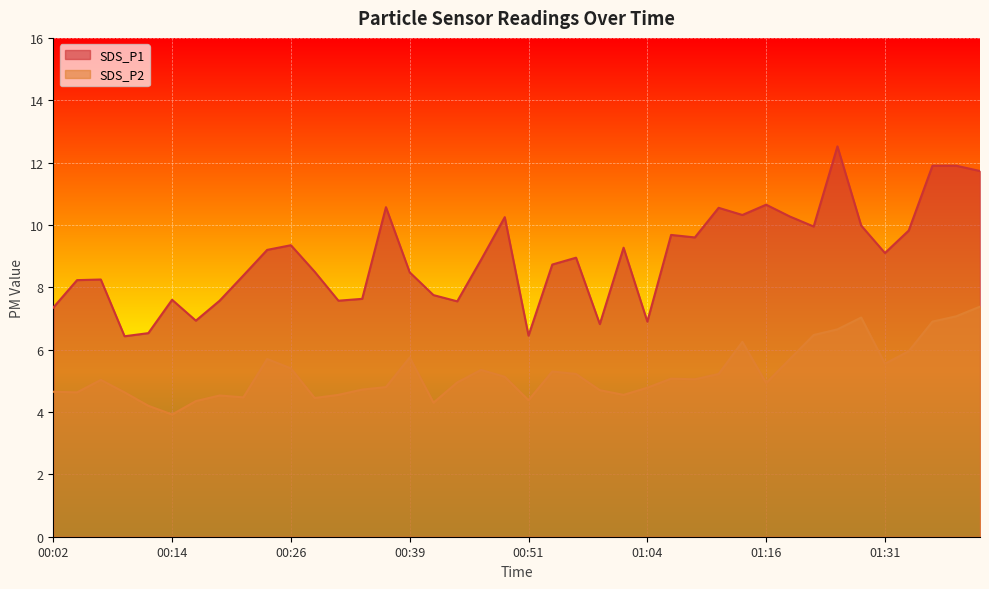

Rank the categories by SDS_P2 value from lowest to highest.

00:14, 00:12, 00:41, 00:17, 00:51, 00:29, 00:22, 00:19, 00:31, 01:01, 00:04, 00:09, 00:02, 00:59, 00:34, 01:04, 00:36, 01:16, 00:44, 00:07, 01:08, 01:06, 00:49, 00:56, 01:11, 00:54, 00:46, 00:26, 01:31, 00:24, 01:19, 00:39, 01:34, 01:13, 01:22, 01:25, 01:36, 01:28, 01:39, 01:42